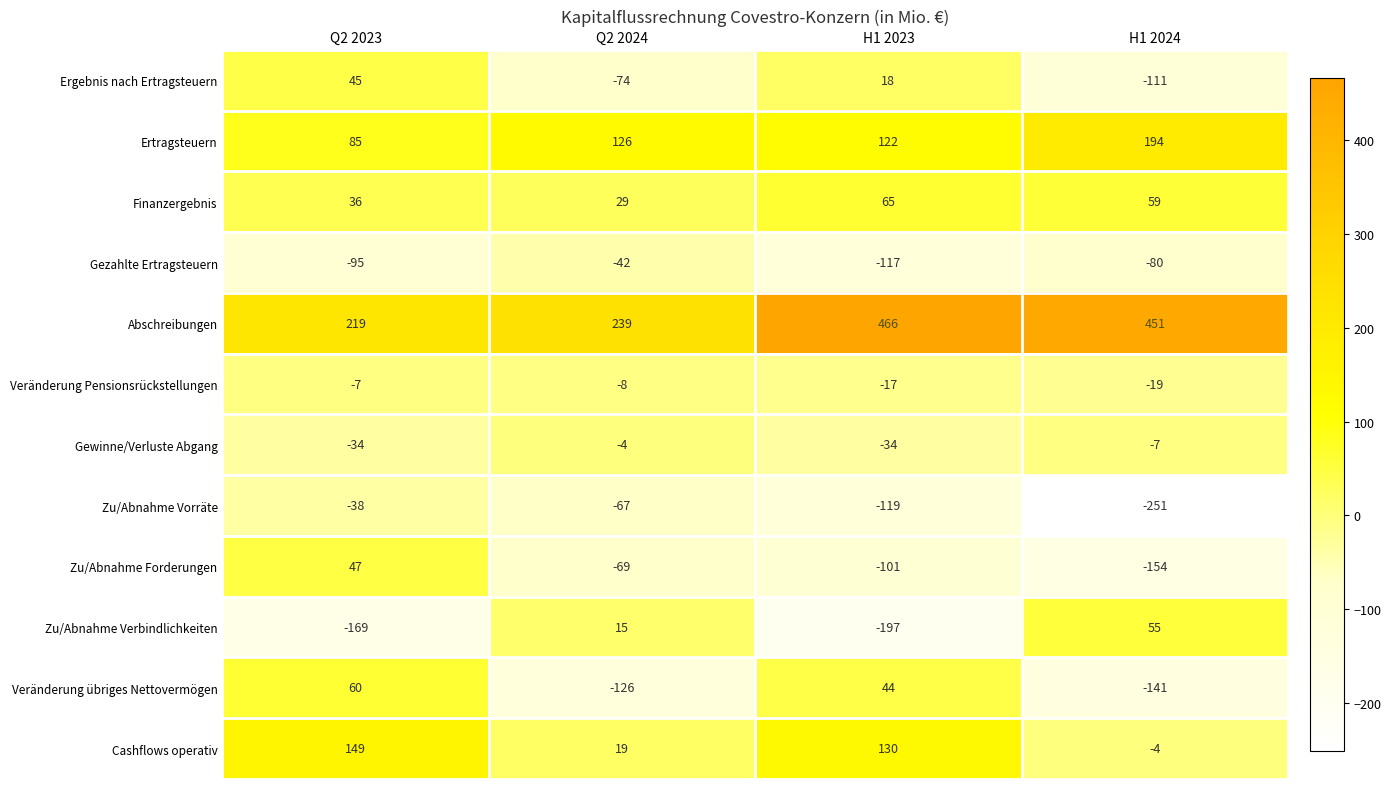

What is the smallest value displayed?

-251